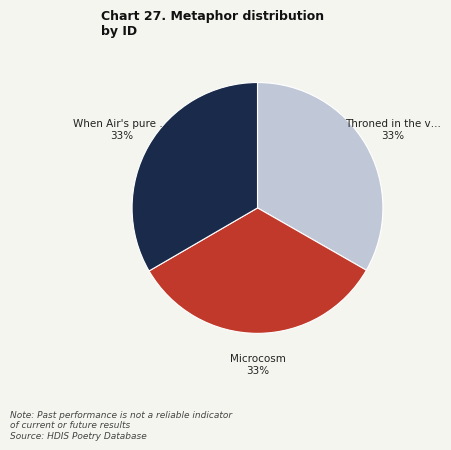

To the nearest percent, what is the average slice percentage?

33%